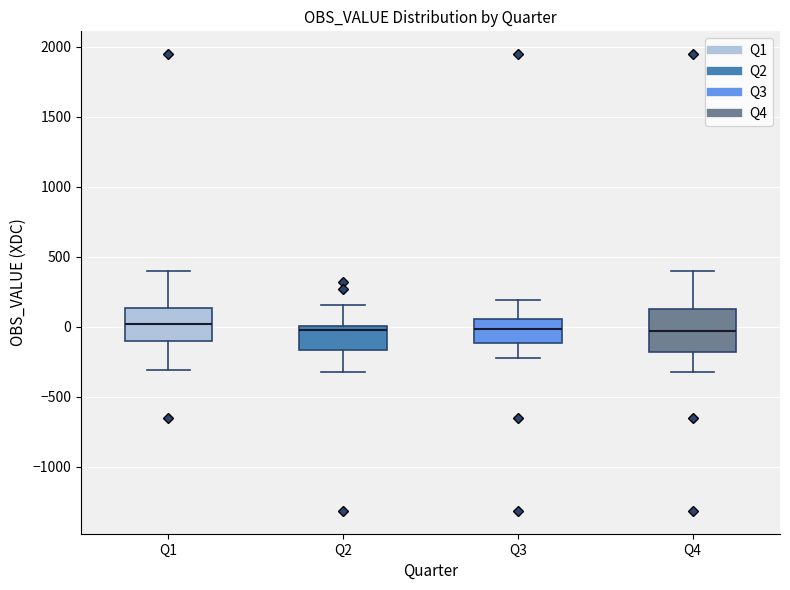

Reading left to right, transcribe this box plot: for each box, give where its median line is, the range the box spans, and where its two whiskers end, as read against the y-axis. The values are not printed on the chart, so give them approximately, as read against the axis.

Q1: median 0, box -100 to 150, whiskers -300 to 400
Q2: median 0 (just below the box's upper edge), box -150 to 0, whiskers -300 to 150
Q3: median 0, box -100 to 50, whiskers -200 to 200
Q4: median -50, box -200 to 150, whiskers -300 to 400